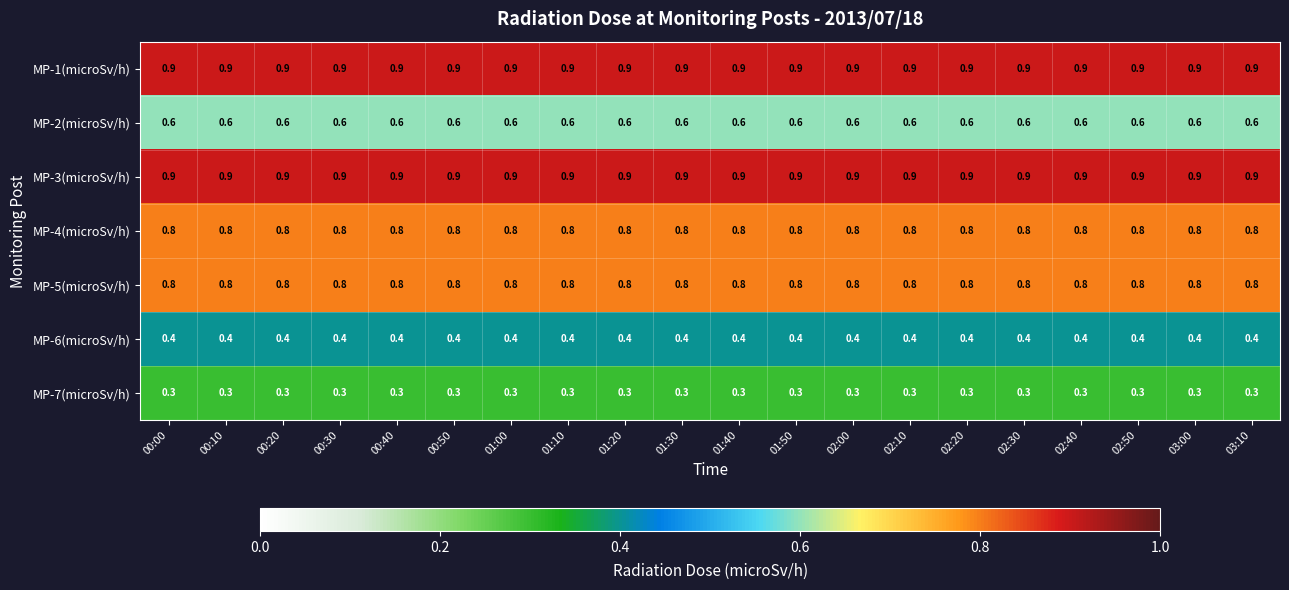

Read the MP-7(microSv/h) value at 02:20.

0.3